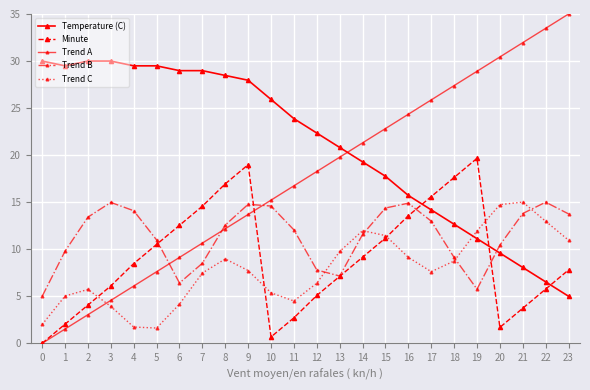

At which category is the sum across all series the highest?

9